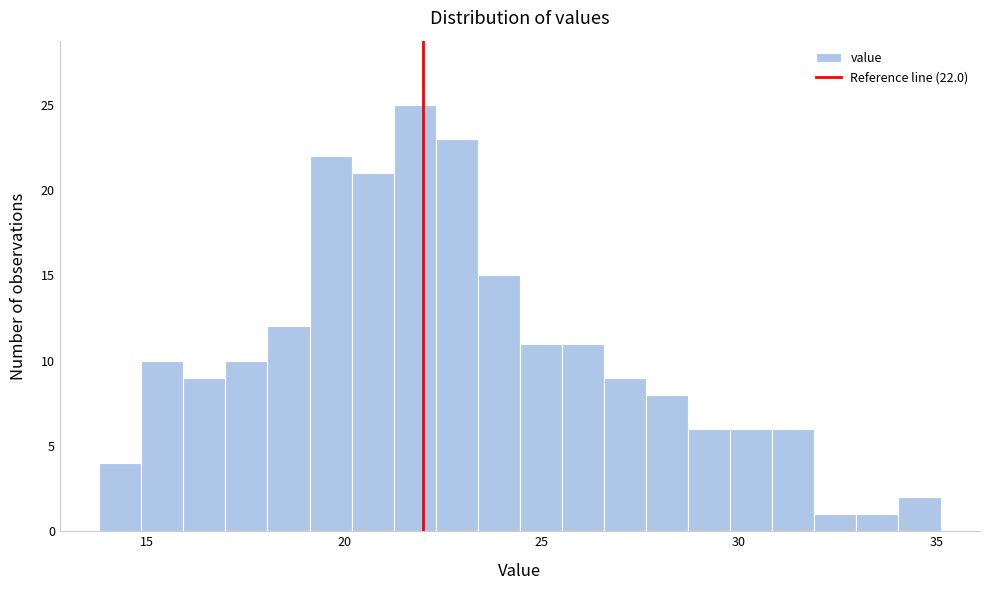

Around what value on the x-axis is the tallest bar? Give the approximate position of its centre, as read against the axis.

22.0